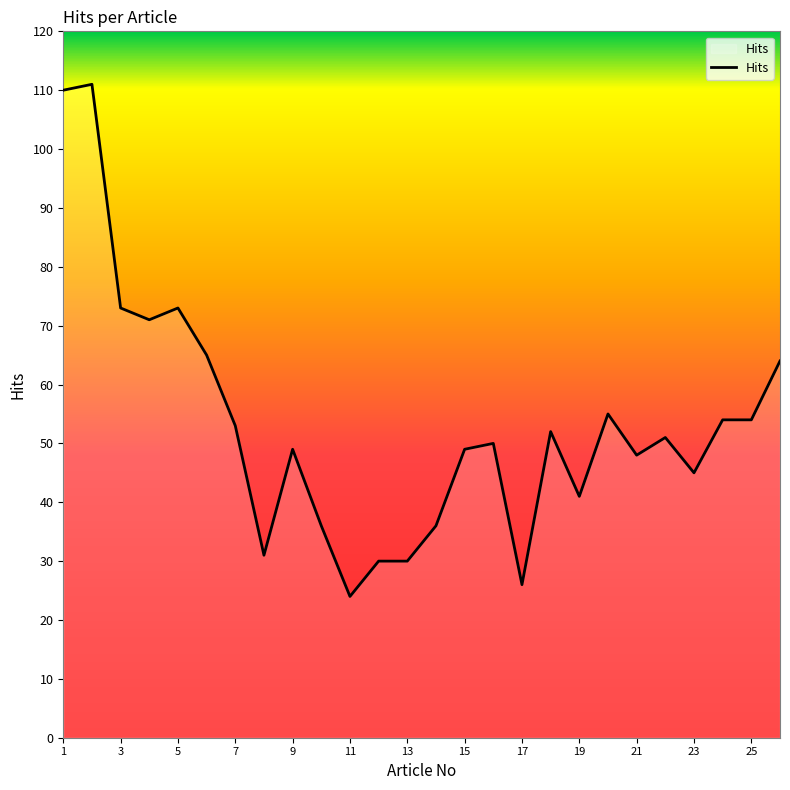

What is the maximum value shown in the chart?

111